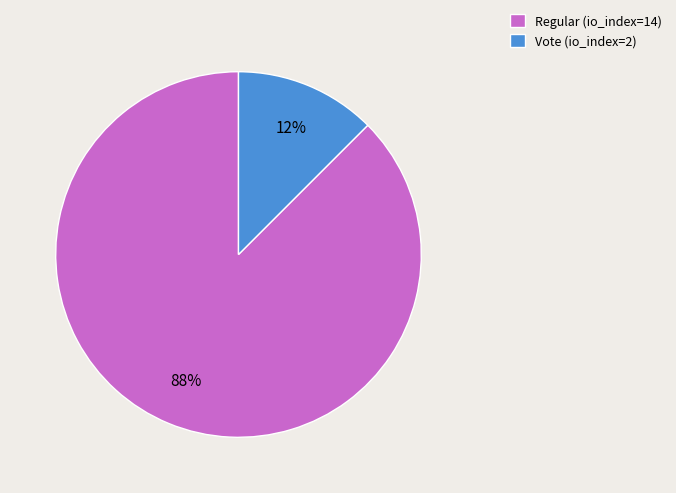

Which category has the biggest portion of the pie?

Regular (io_index=14)